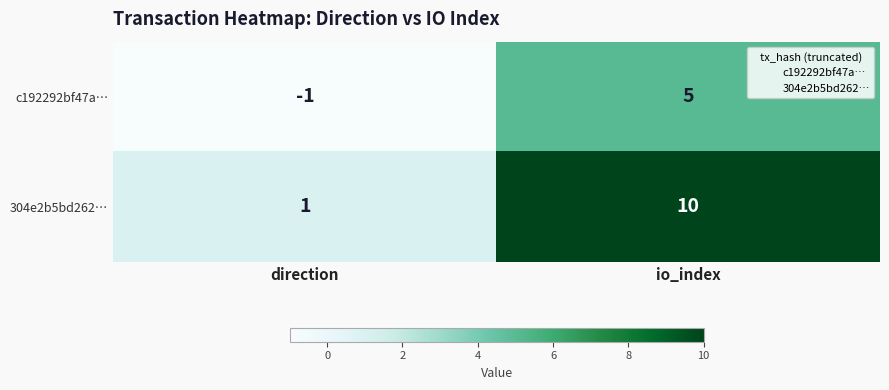

Which series has the largest range (max minus min)?

304e2b5bd262…